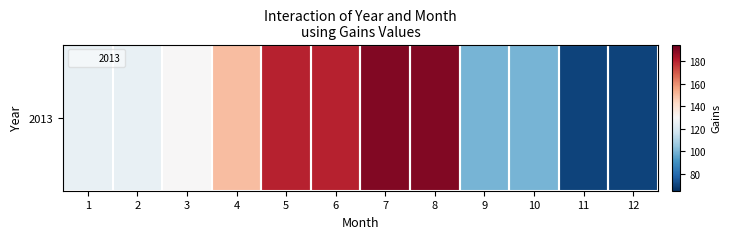

Between 3 and 9, which is larger?

3